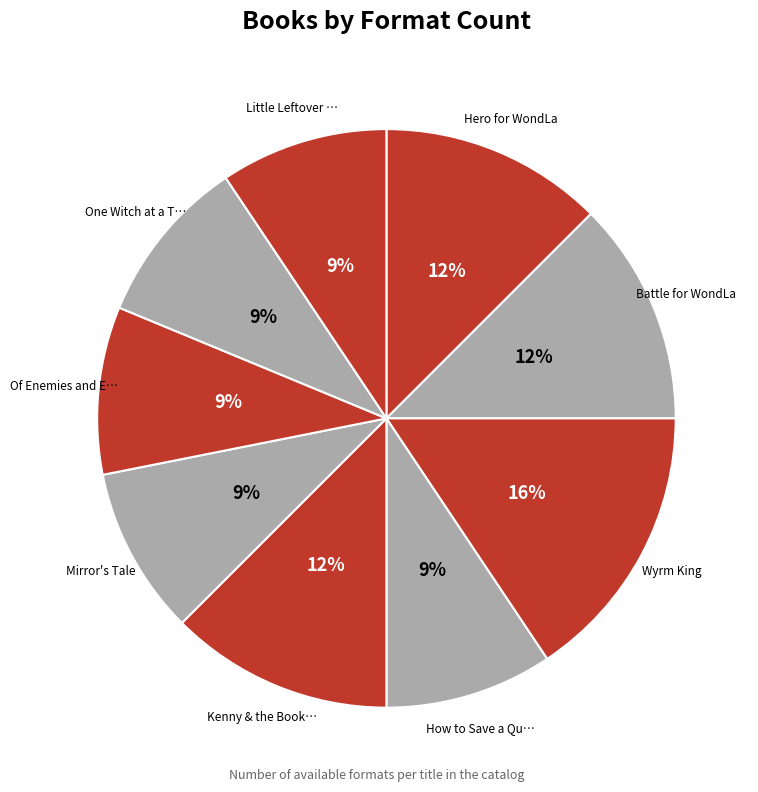

Is there any slice that represents more than half of the pie?

No